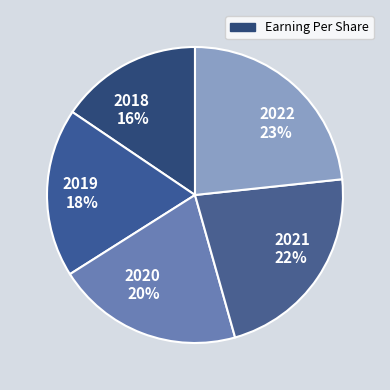

Rank the categories by value from lowest to highest.

2018, 2019, 2020, 2021, 2022